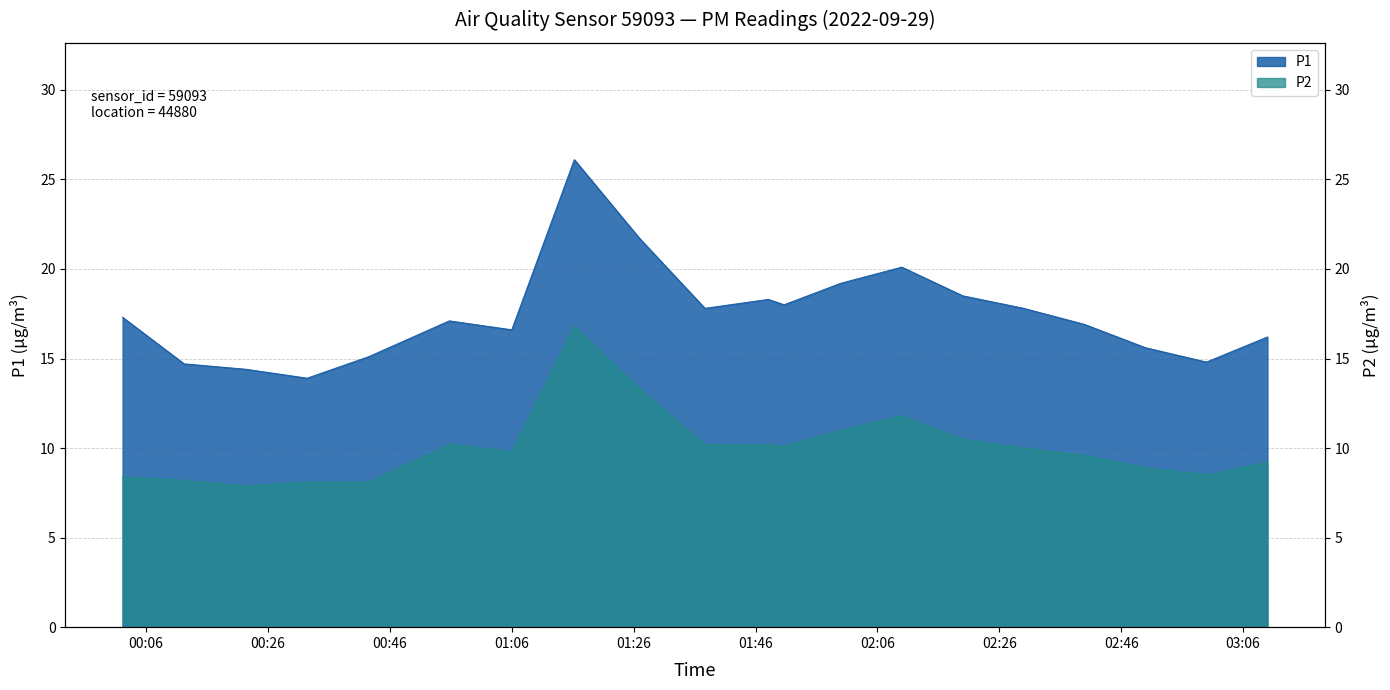

True or false: P1 and P2 cross at least once.

False